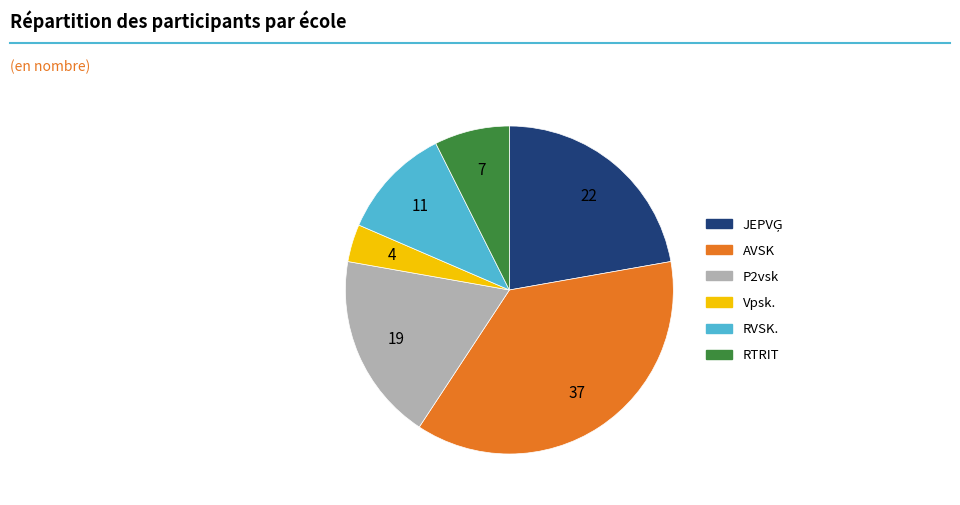

Is the sum of RVSK. and AVSK greater than half?

No